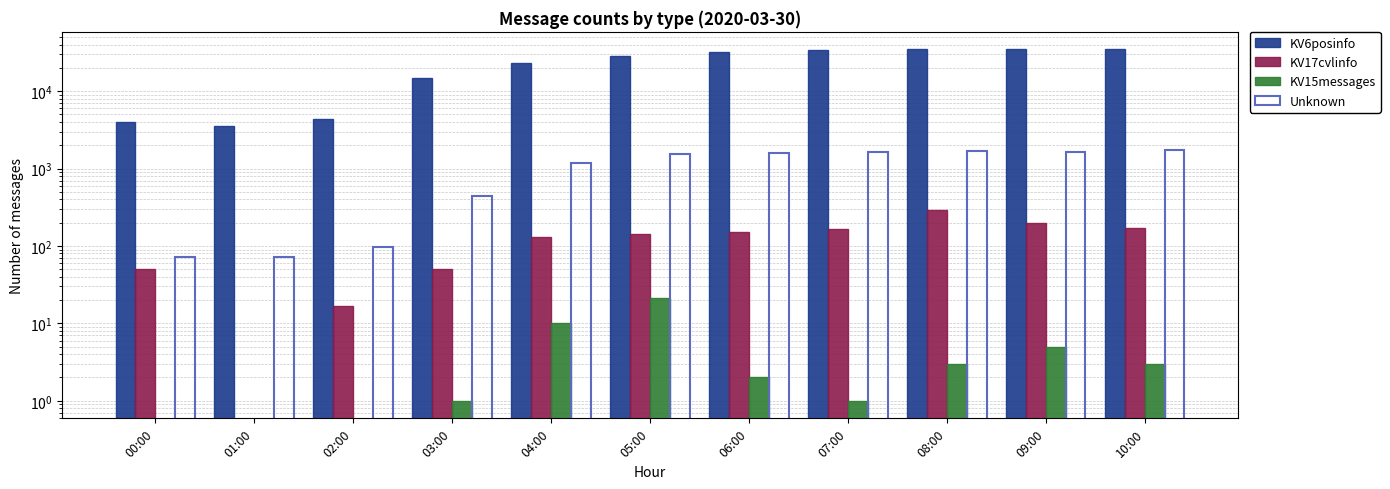

What is the difference between the maximum and minimum values in the KV17cvlinfo series?

273.0